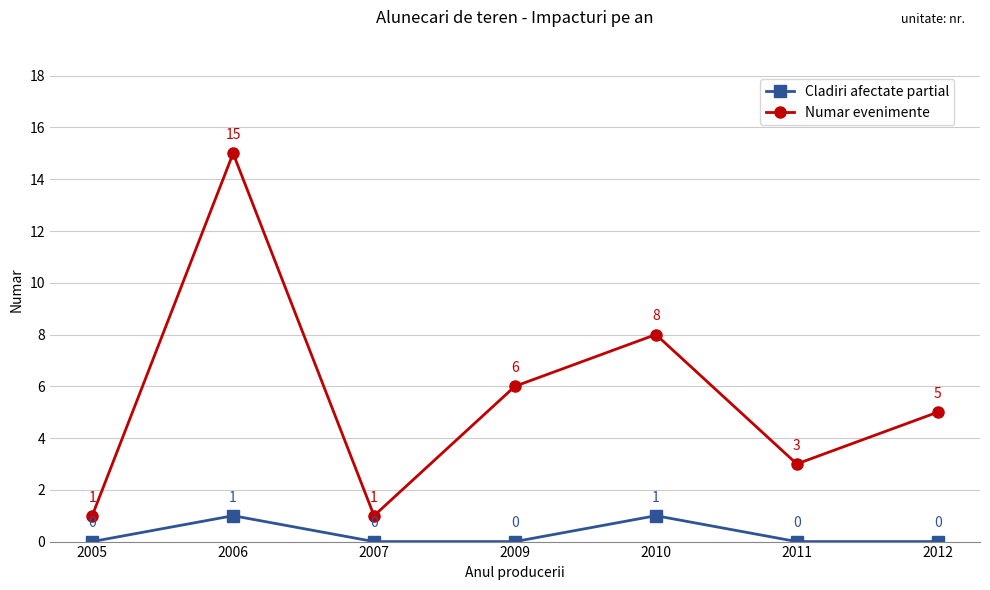

Where does the Numar evenimente series first go above 5?

2006